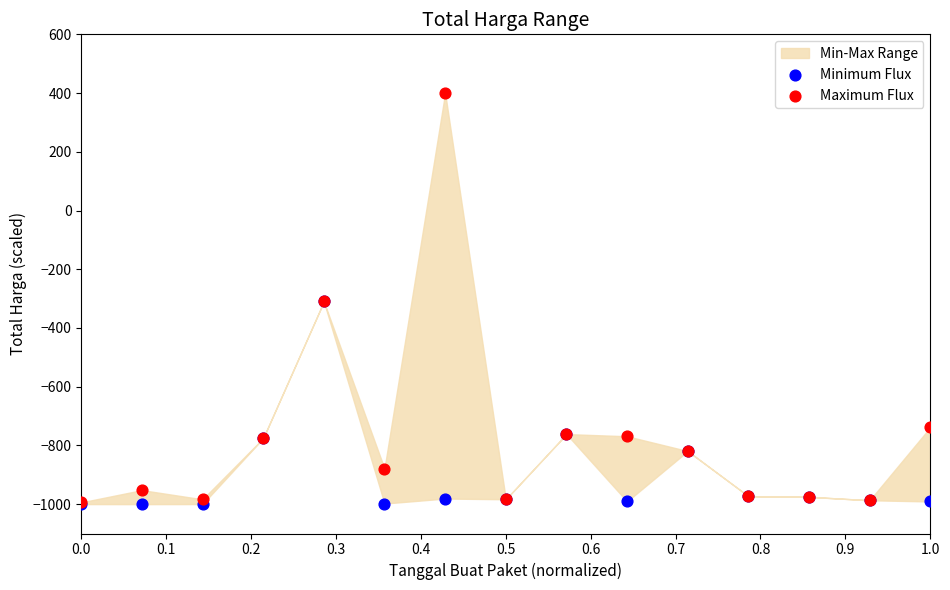

In the Minimum Flux series, what Y value is closest to -654?

-761.4